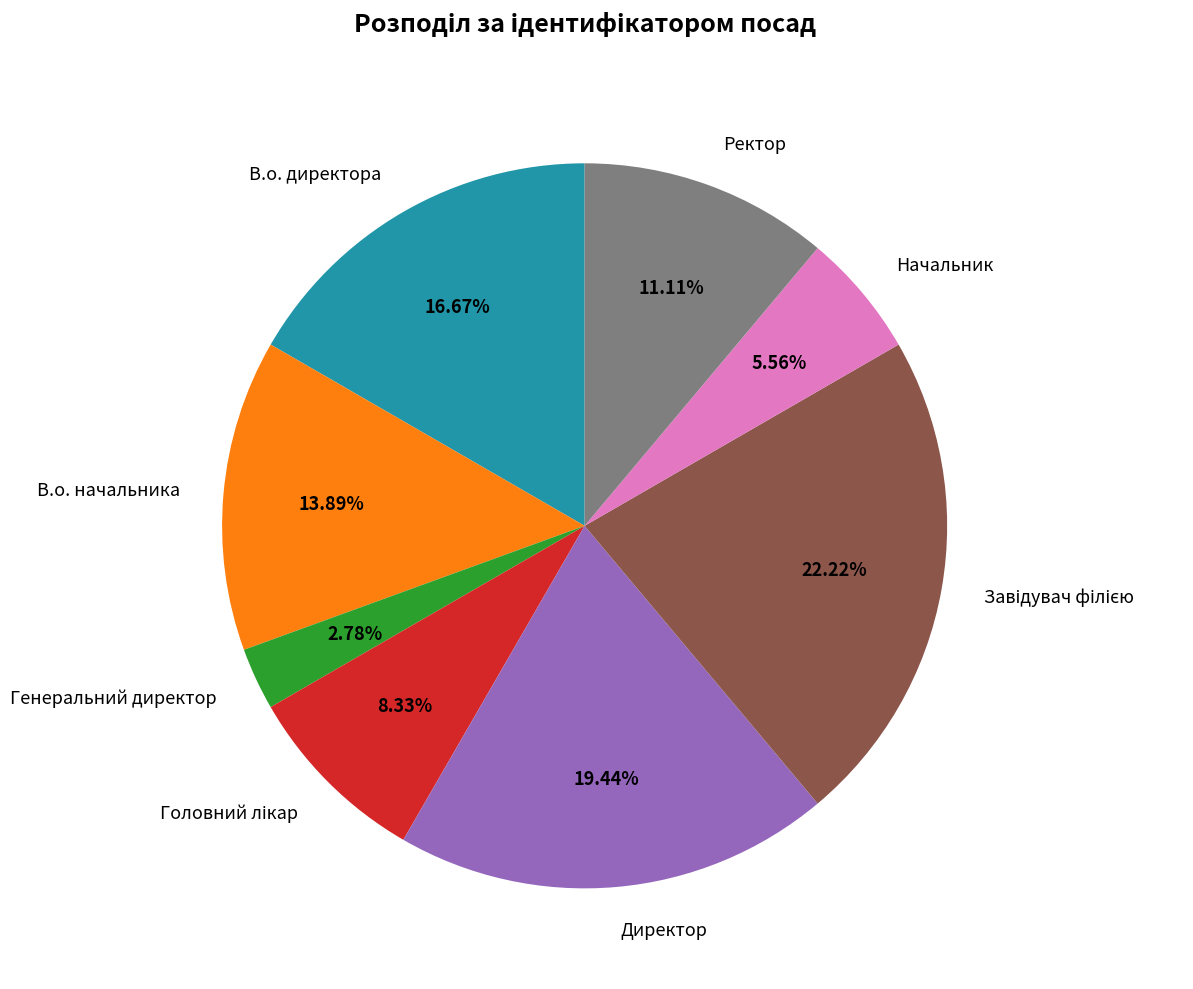

Which has a higher value, Ректор or В.о. директора?

В.о. директора